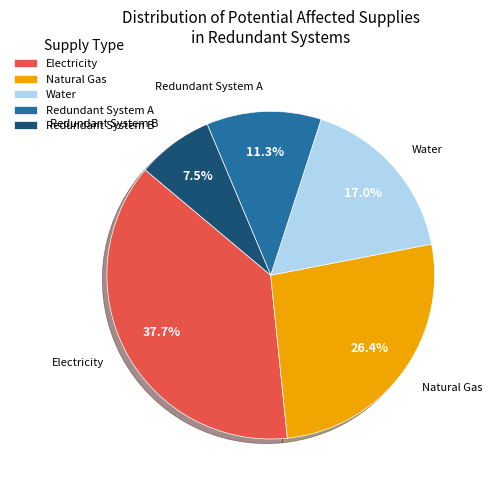

Rank the categories by value from highest to lowest.

Electricity, Natural Gas, Water, Redundant System A, Redundant System B